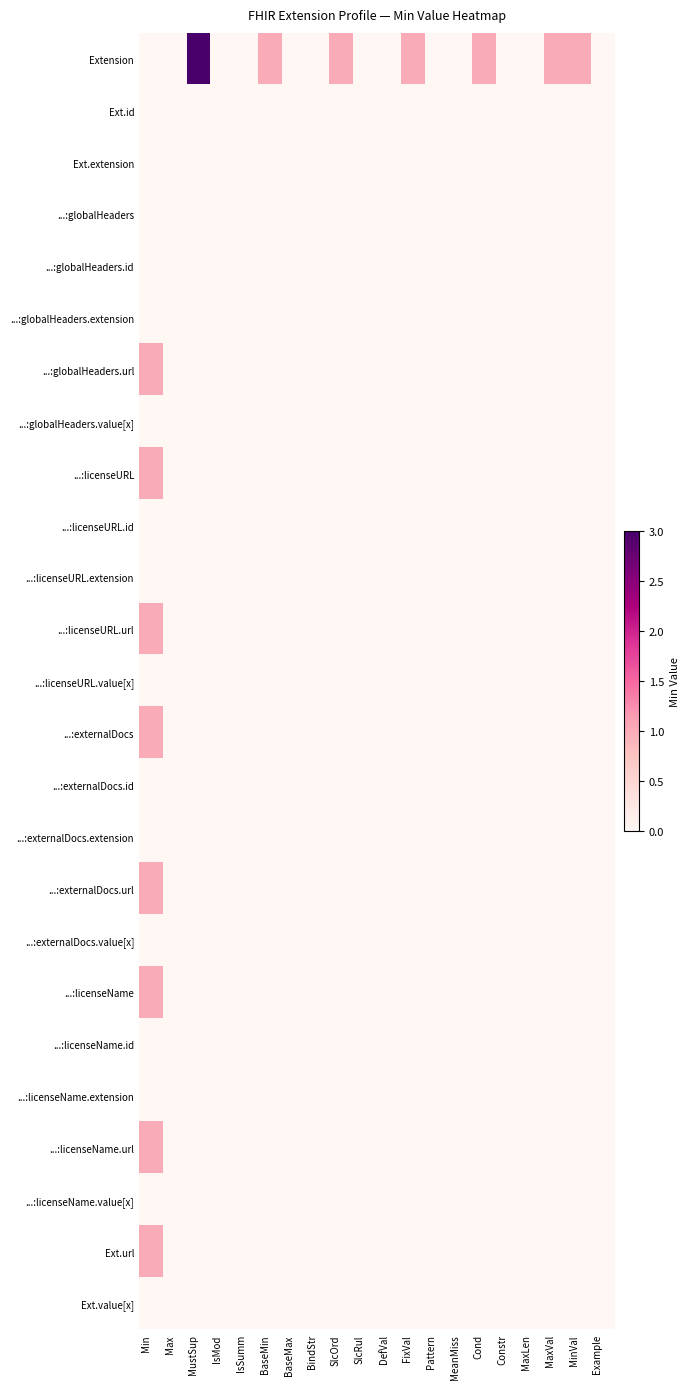

Which series has the largest range (max minus min)?

Extension